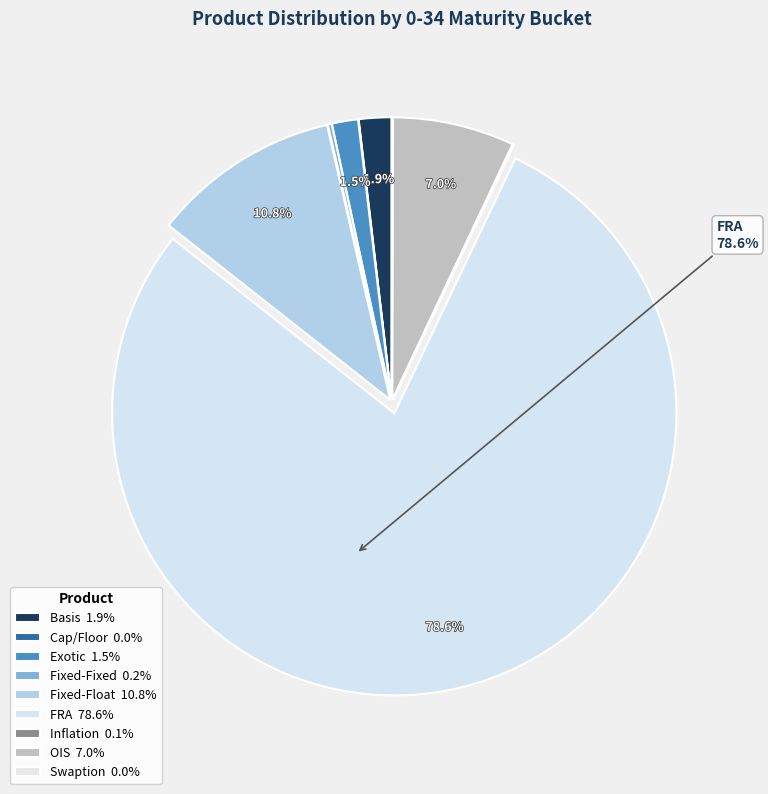

How many segments does this pie chart have?

9